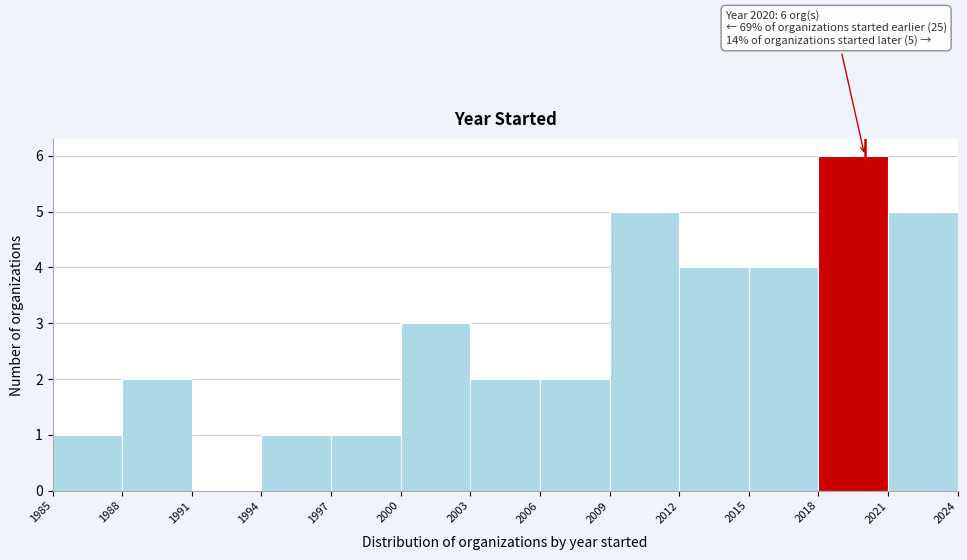

Which range on the x-axis has the tallest bar?

2018 to 2021